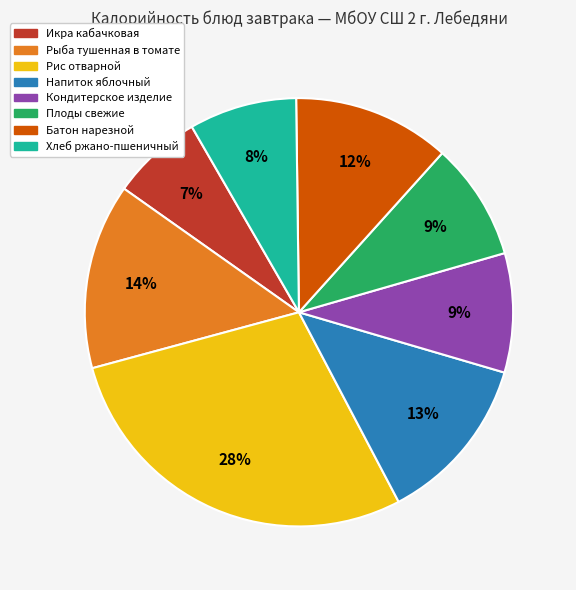

Count the number of slices in the pie.

8